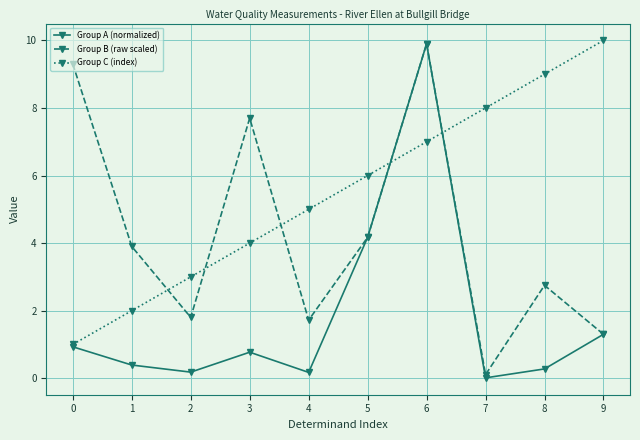

What is the value of the Group A (normalized) point at the 9th from the left?

0.3